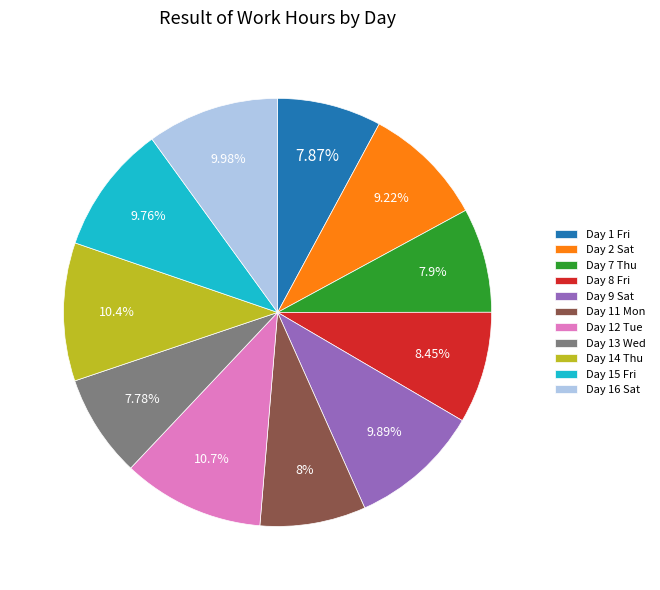

Do Day 15 Fri and Day 11 Mon together represent more than half of the pie?

No